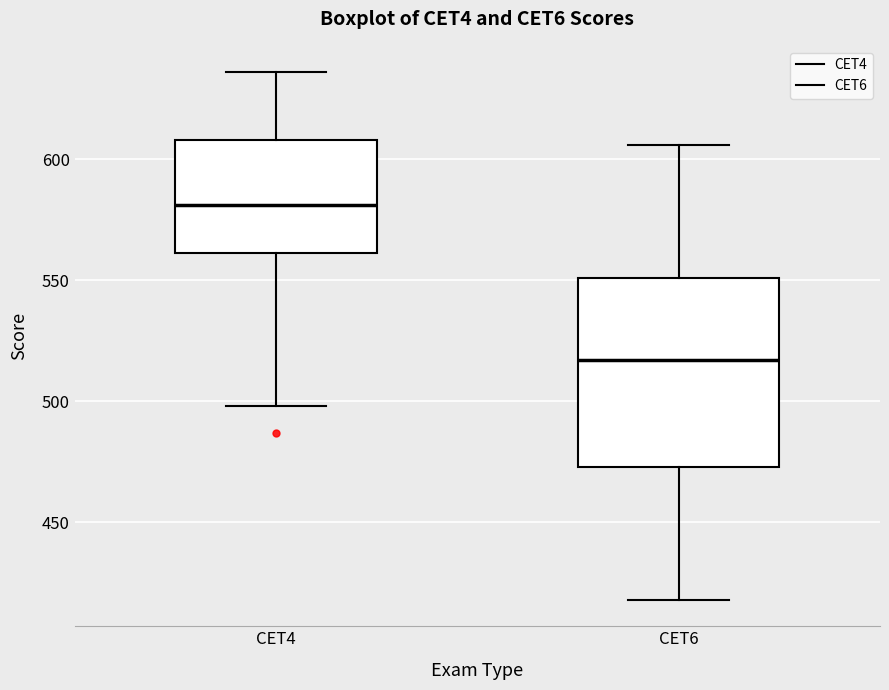

Reading left to right, read every box against the y-axis: the position of its median line, the range the box covers, and the ends of its whiskers. The values are not printed on the chart, so give them approximately, as read against the axis.

CET4: median 580, box 560 to 610, whiskers 500 to 635
CET6: median 515, box 475 to 550, whiskers 420 to 605